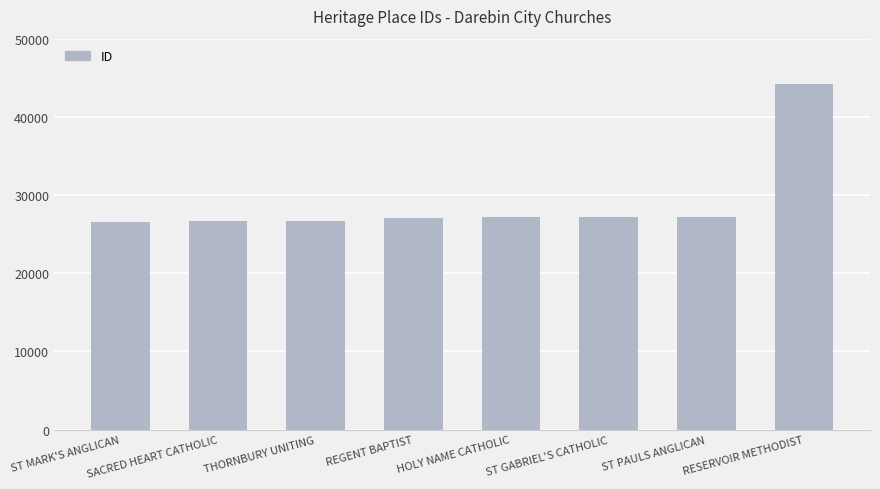

What is the average value?

29090